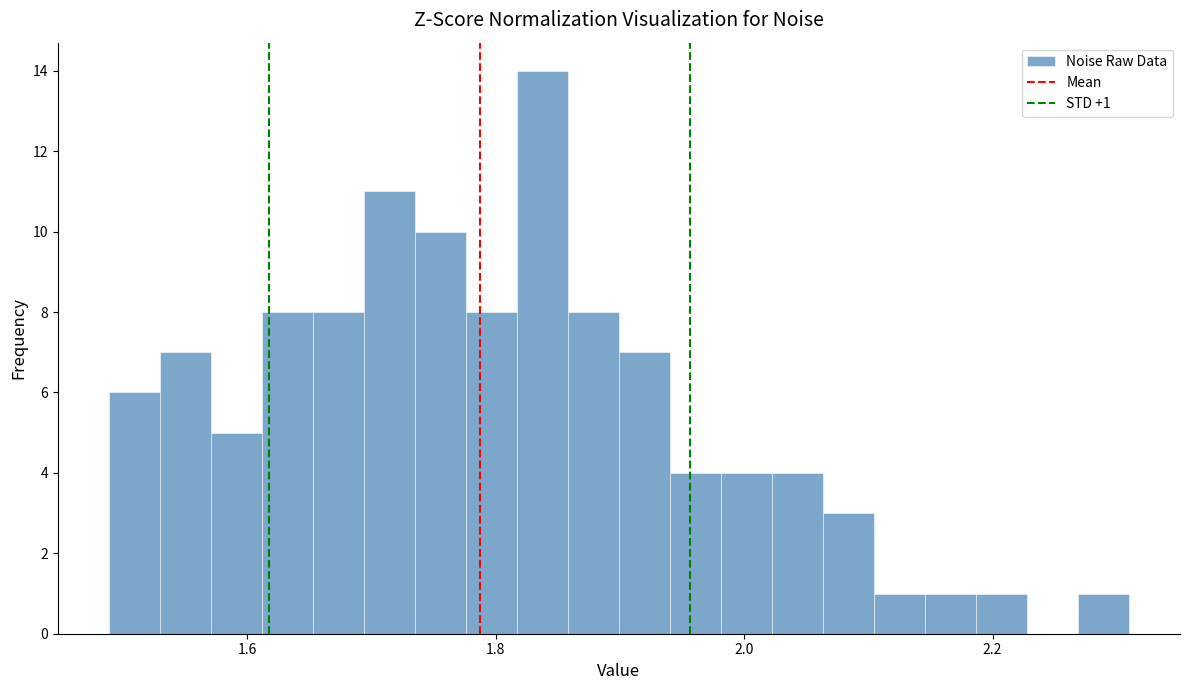

Read against the x-axis, roughly where is the centre of the tallest bar?

1.84